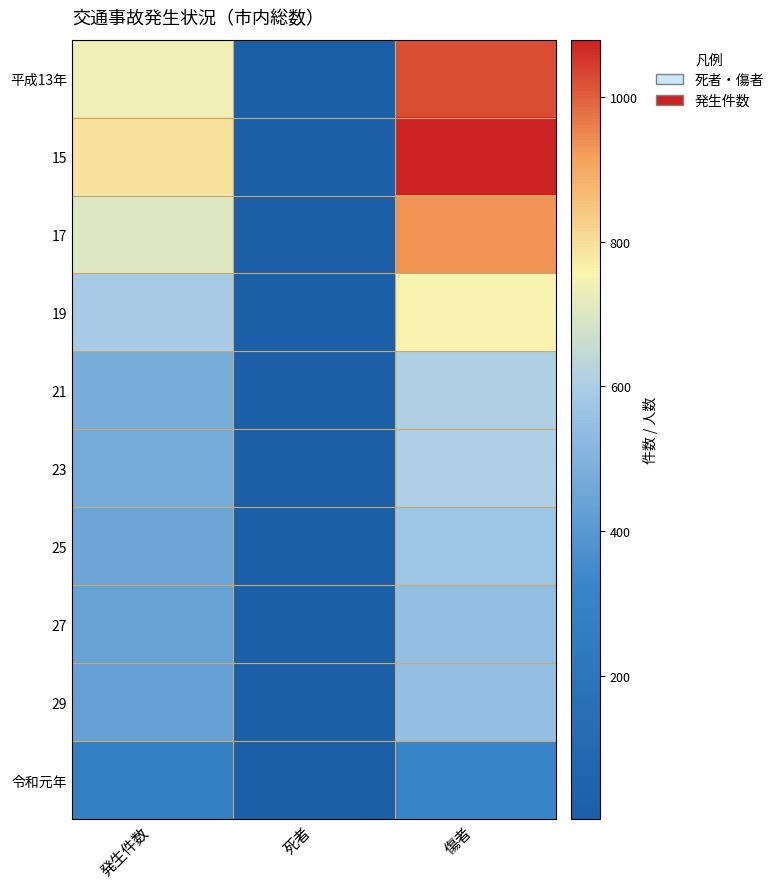

How many data points does each series have?

3